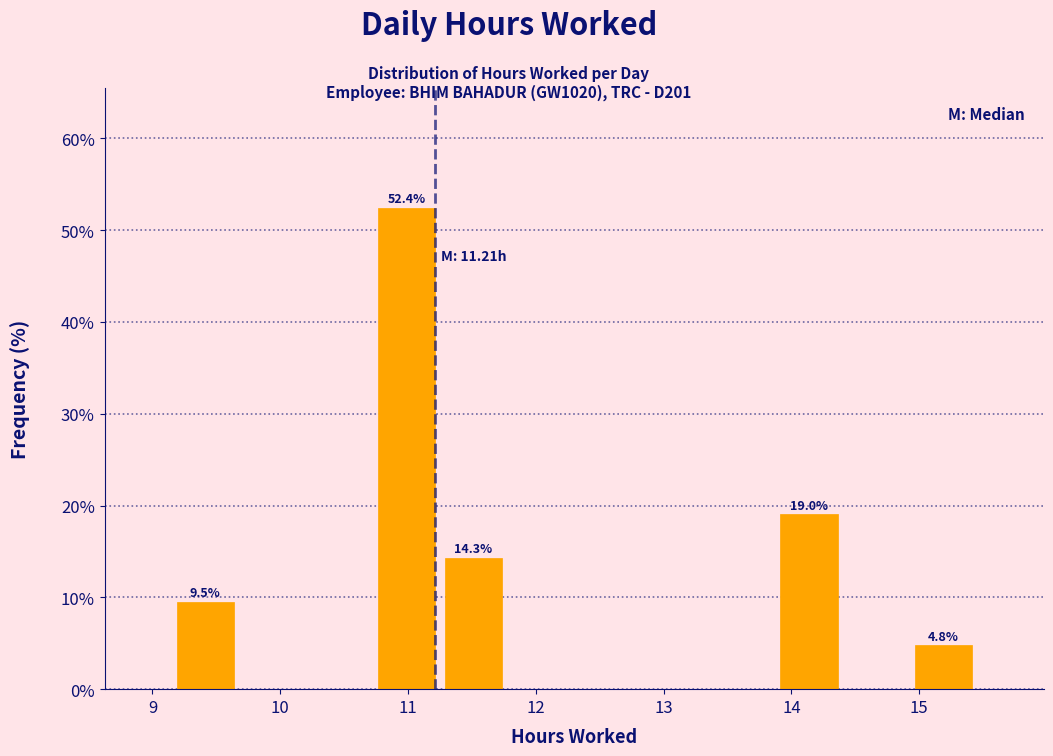

Which range on the x-axis has the tallest bar?

10.7 to 11.3